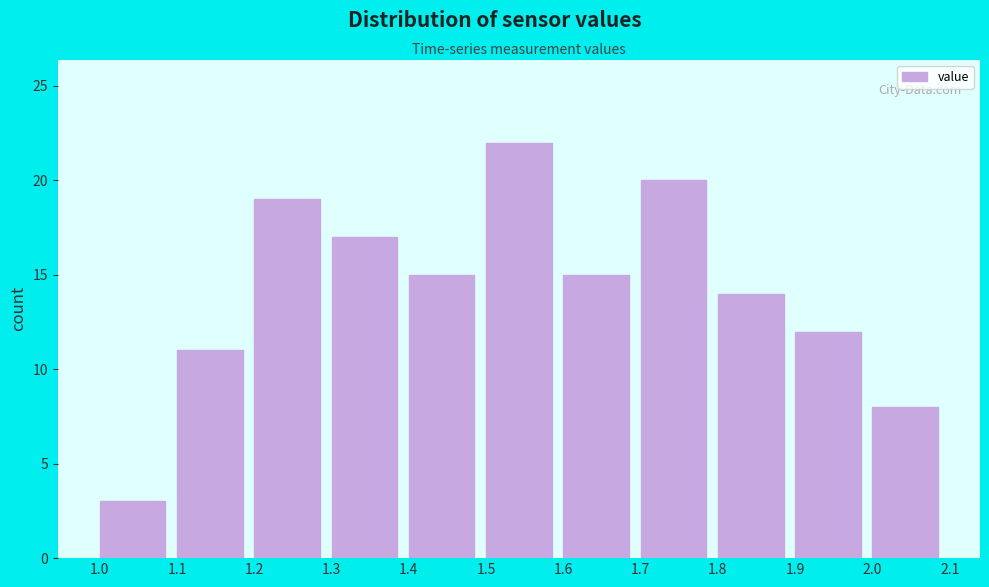

How tall is the bar that spans 1.4 to 1.5 on the x-axis? The values are not printed on the chart, so give them approximately, as read against the axis.

15